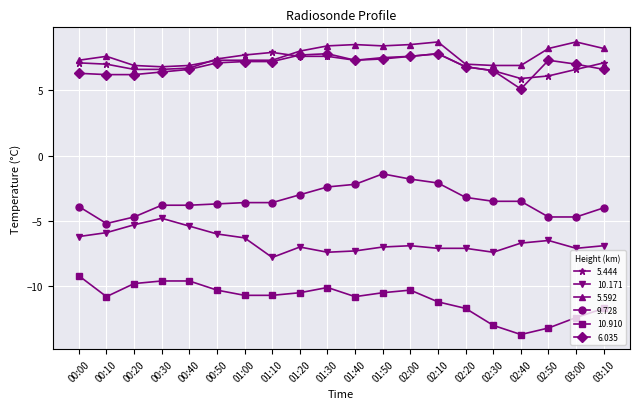

What is the difference between the highest and lowest values at 00:50?

17.7